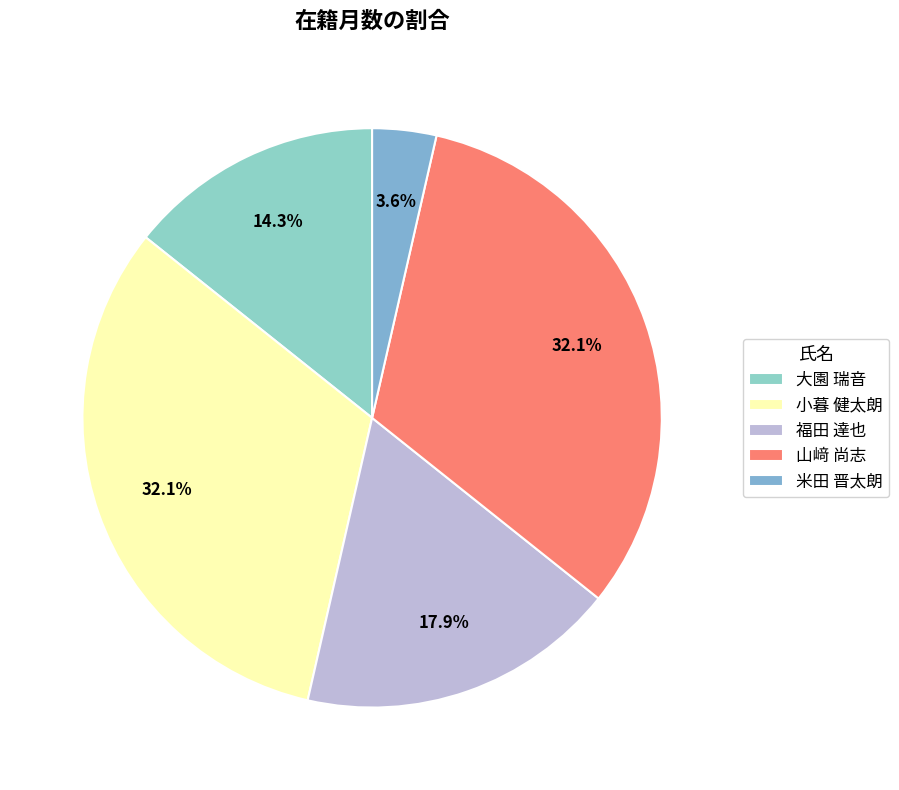

Rank the categories by value from highest to lowest.

小暮 健太朗, 山﨑 尚志, 福田 達也, 大園 瑞音, 米田 晋太朗